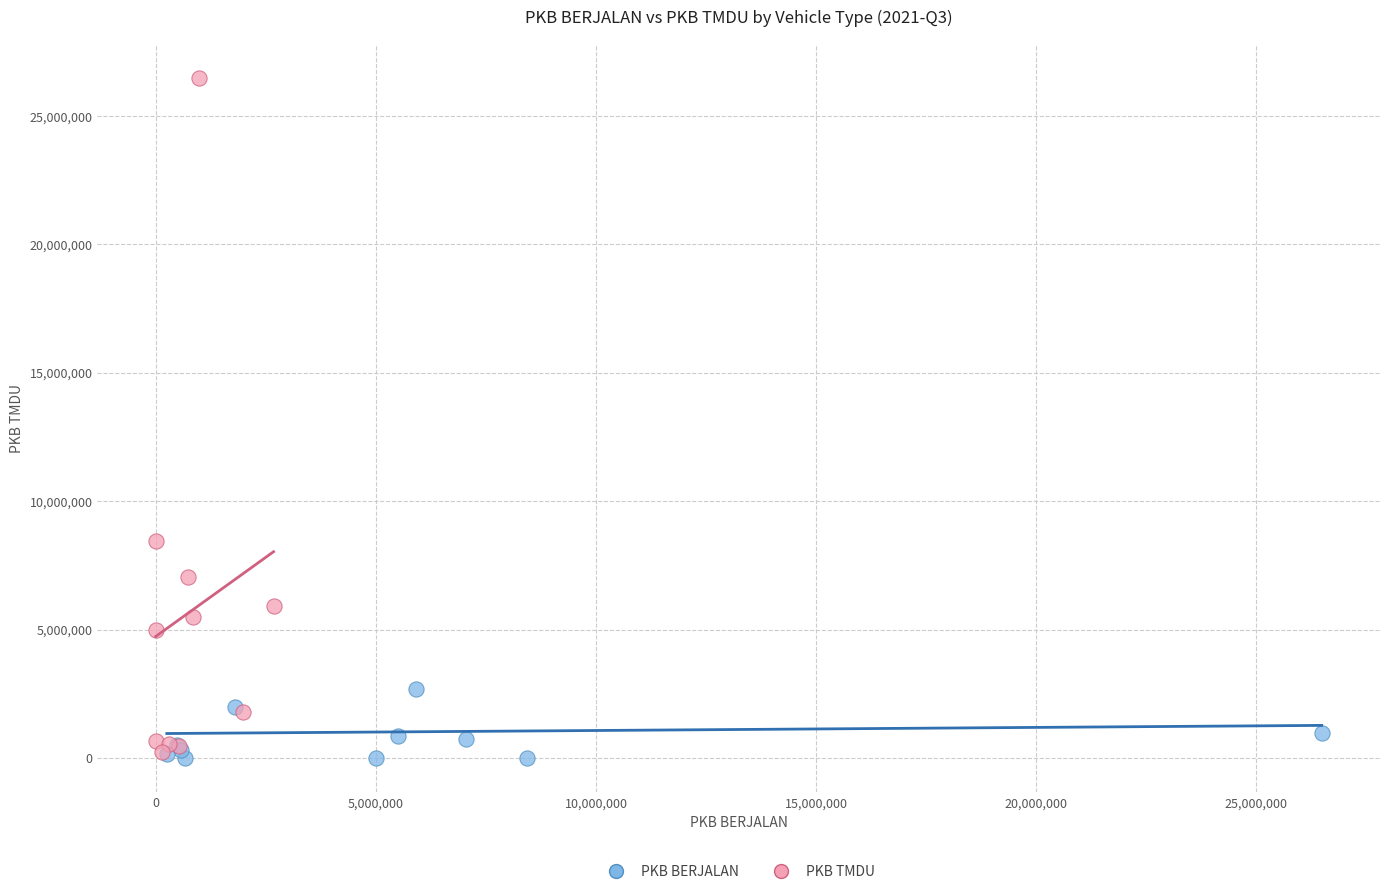

Which series reaches the maximum Y coordinate?

PKB TMDU